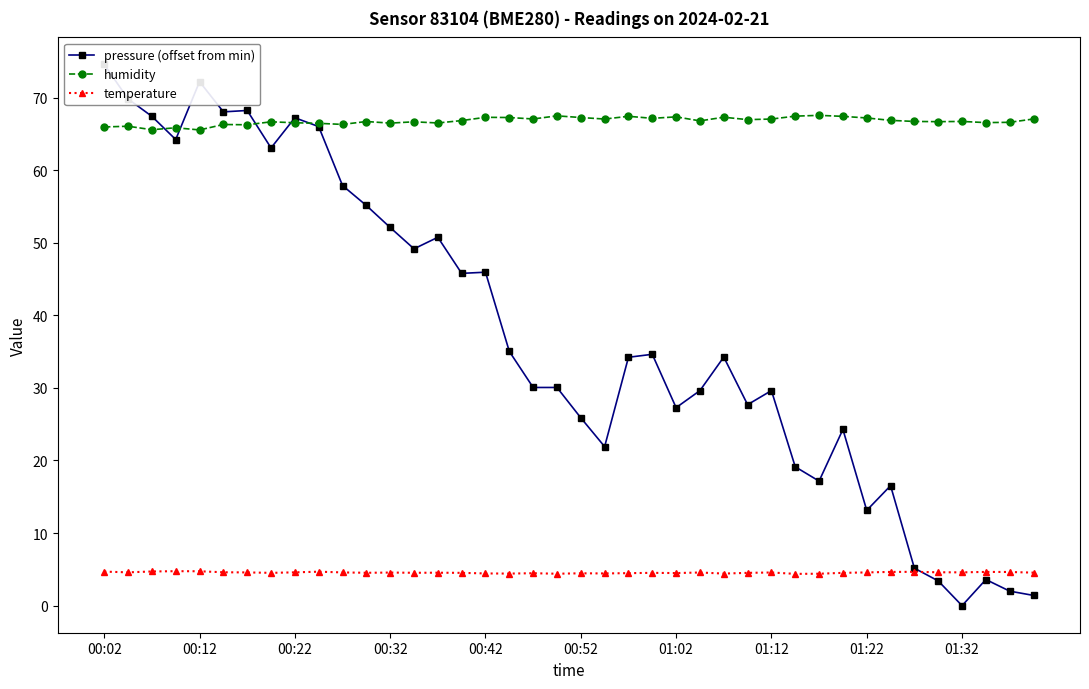

At which label is humidity closest to 66?

00:02